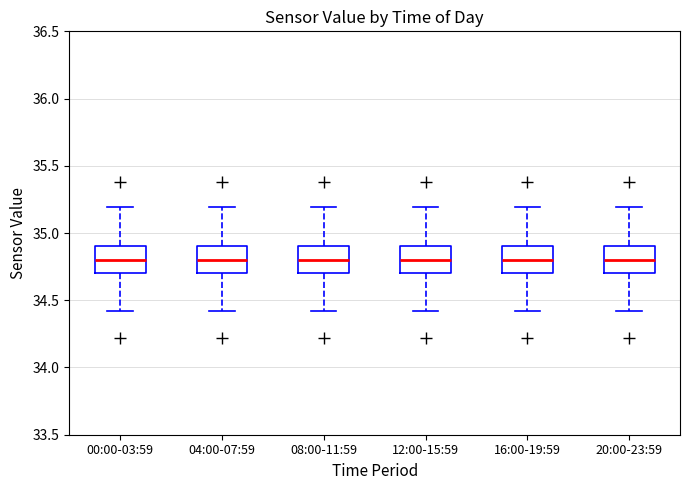

Where does the median line of the box for 12:00-15:59 sit on the y-axis? The values are not printed on the chart, so give them approximately, as read against the axis.

34.8